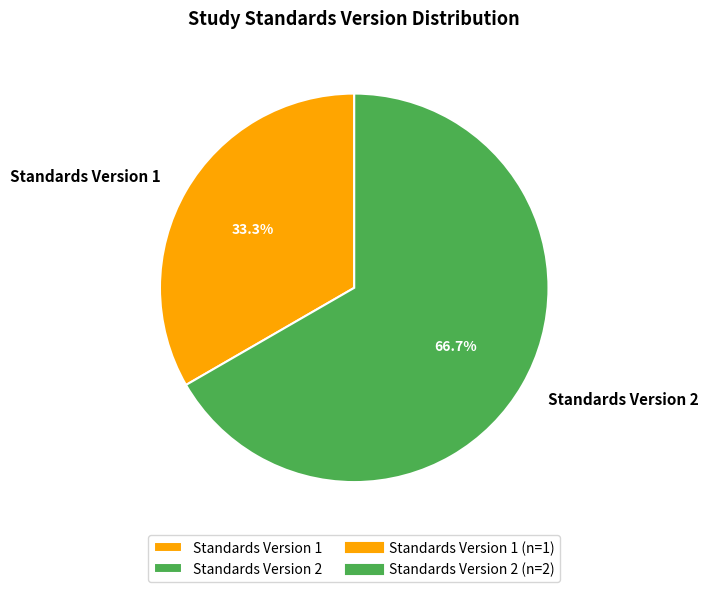

How many segments does this pie chart have?

2